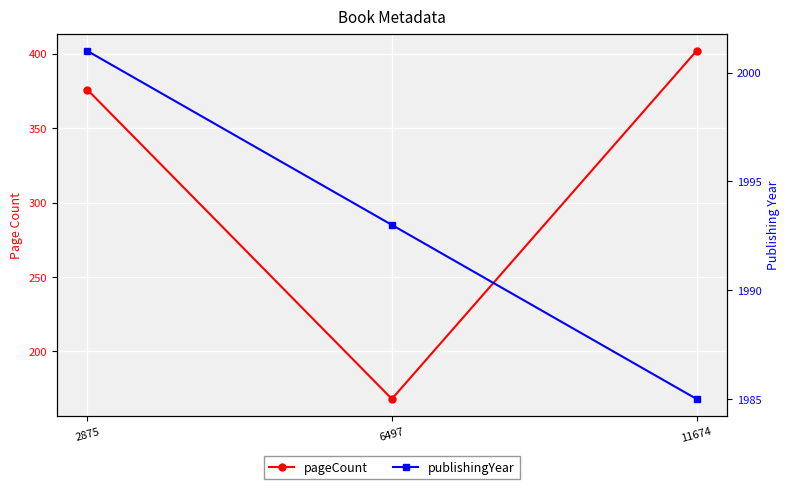

Is the value of publishingYear at 2875 greater than the value of pageCount at 2875?

Yes